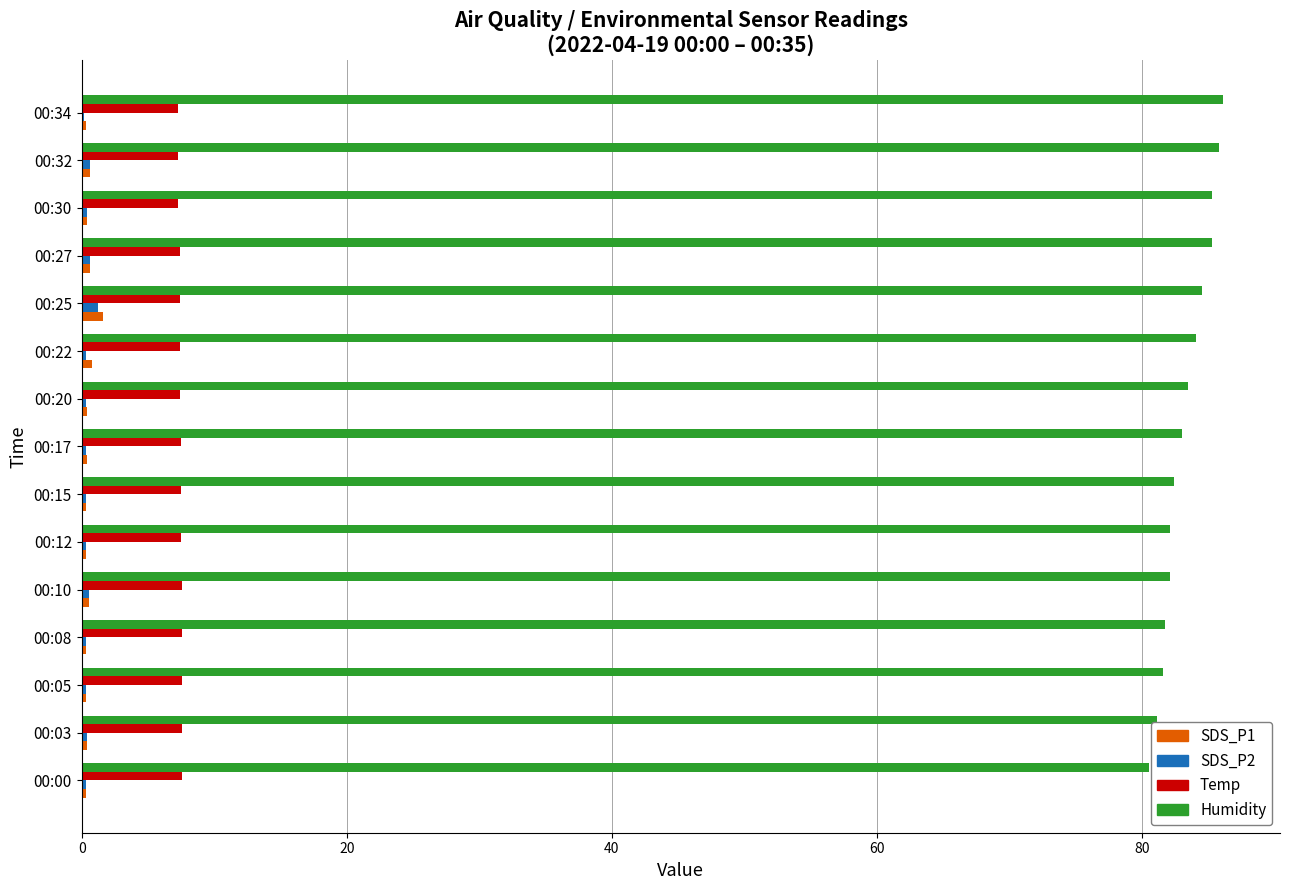

How many data points does each series have?

15